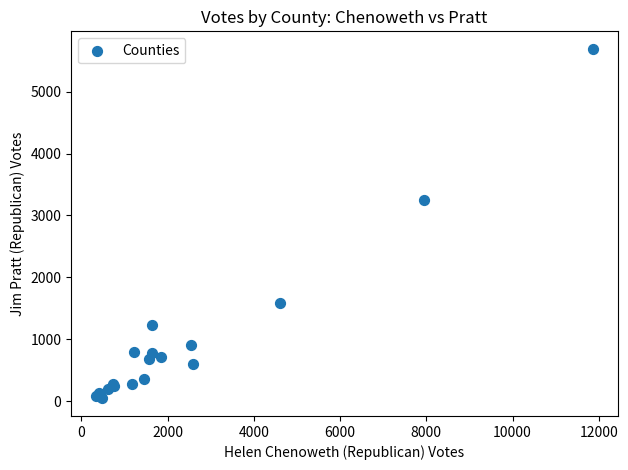

What Y value in the scatter plot is closest to 2868?

3244